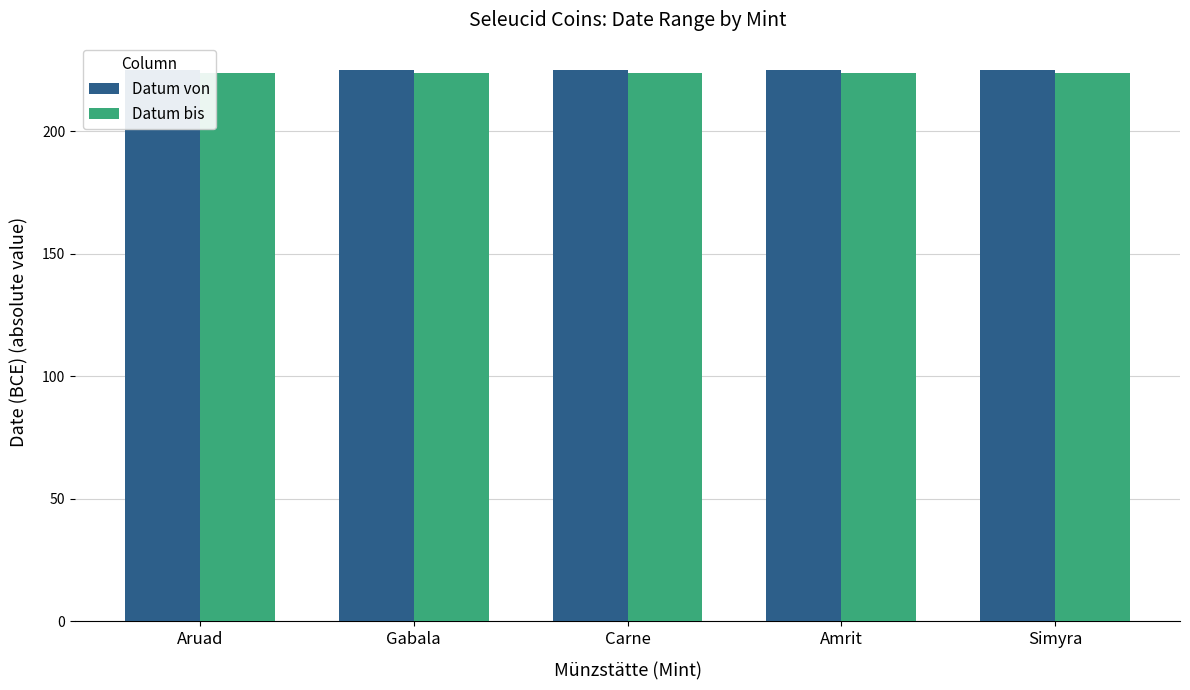

What is the smallest value displayed?

224